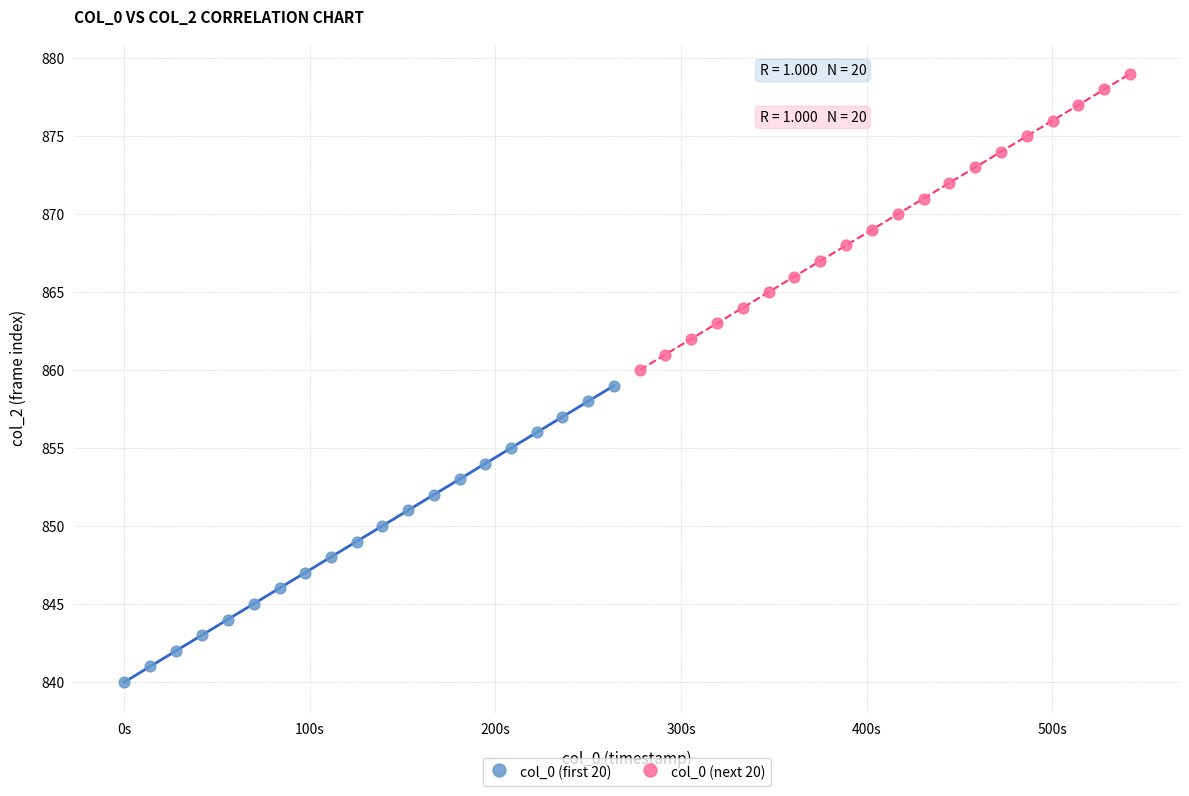

Which series contains the highest Y value?

col_0 (next 20)